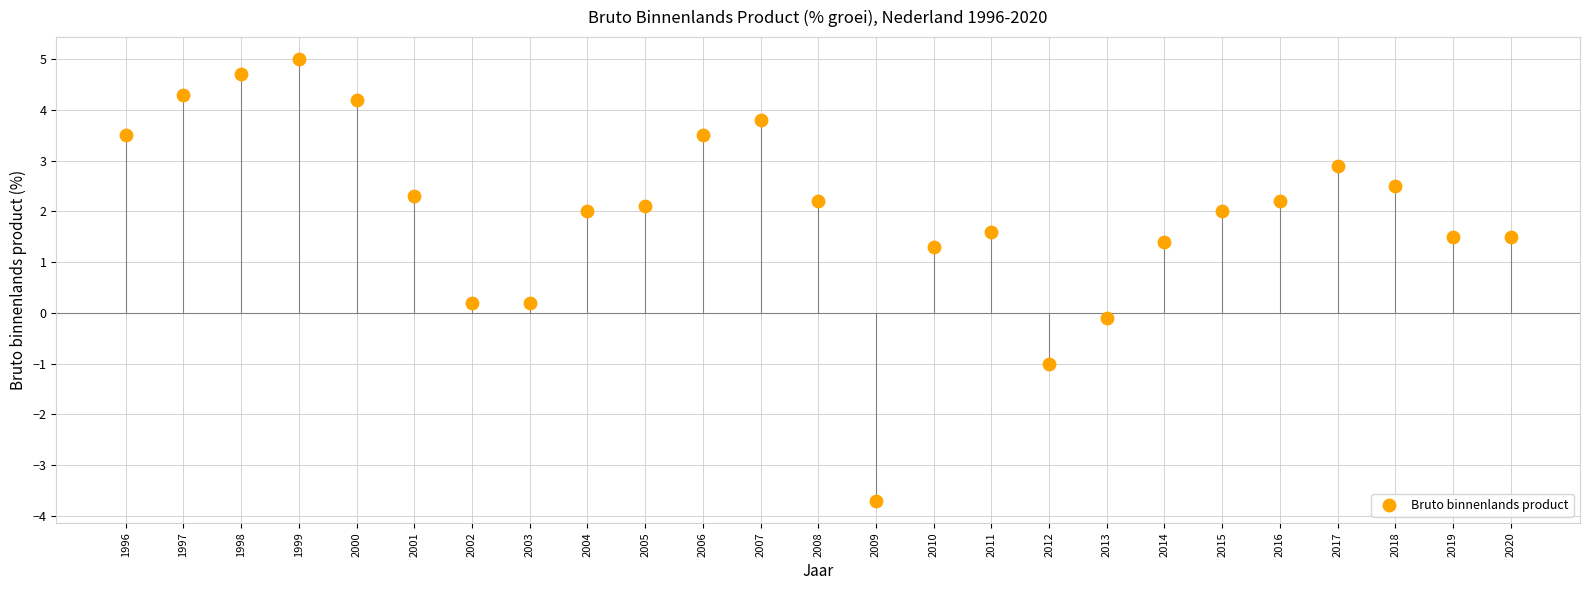

What is the range of Y values (max minus min)?

8.7